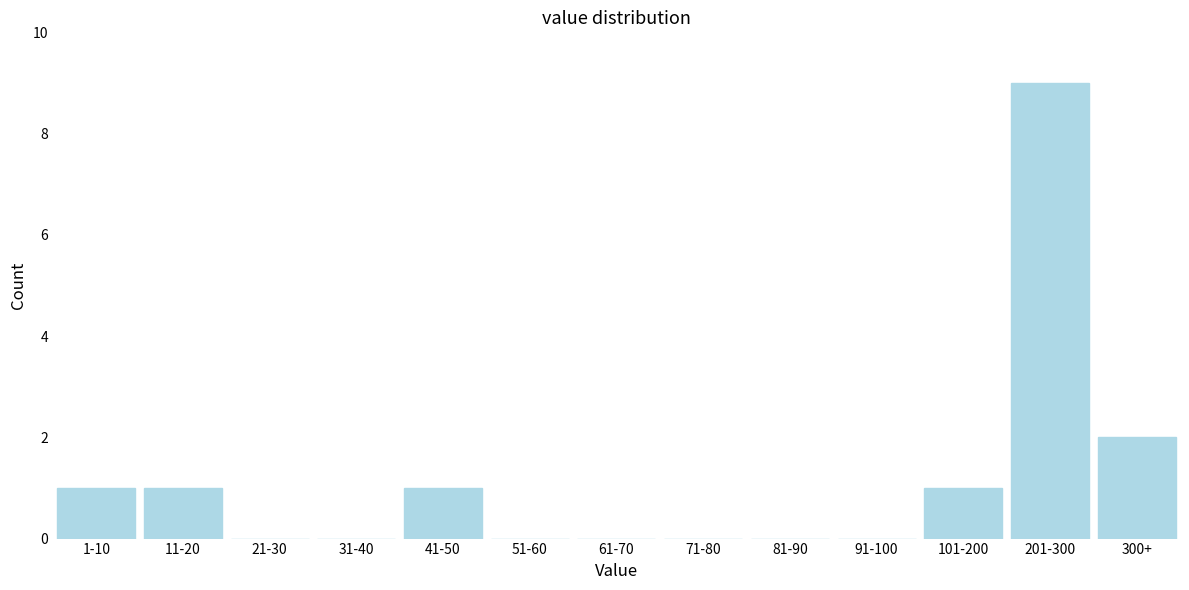

Reading left to right, transcribe all the data shown in this chart.

1-10=1	11-20=1	21-30=0	31-40=0	41-50=1	51-60=0	61-70=0	71-80=0	81-90=0	91-100=0	101-200=1	201-300=9	300+=2